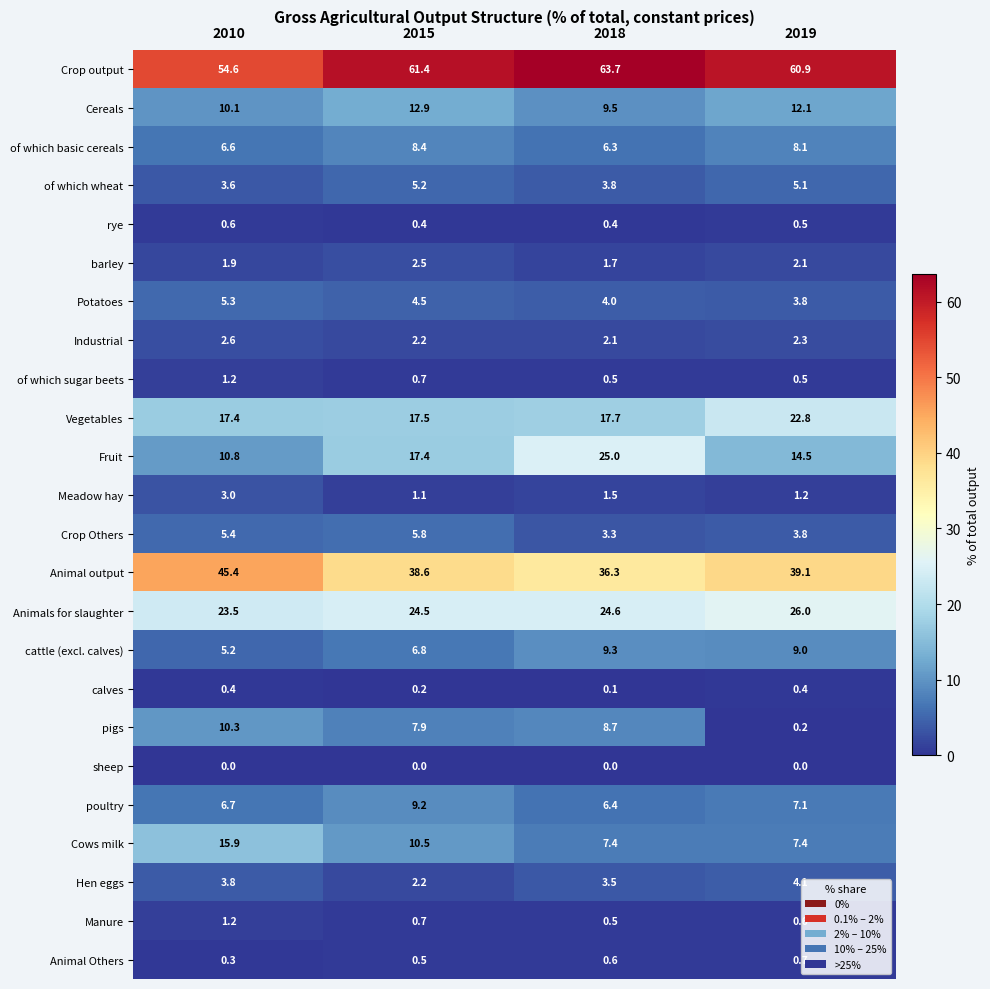

At which category is the sum across all series the highest?

2015